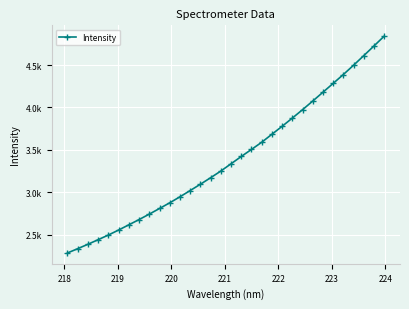

Is this an area chart (filled region under the line)?

No